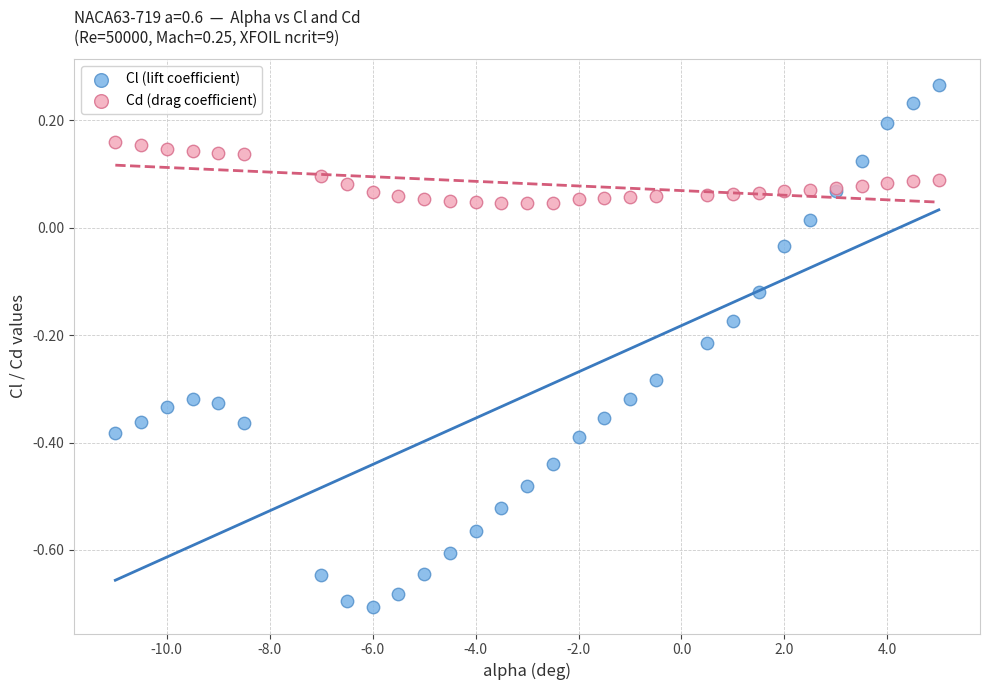

What is the X range (max minus min) for the scatter plot?

16.0